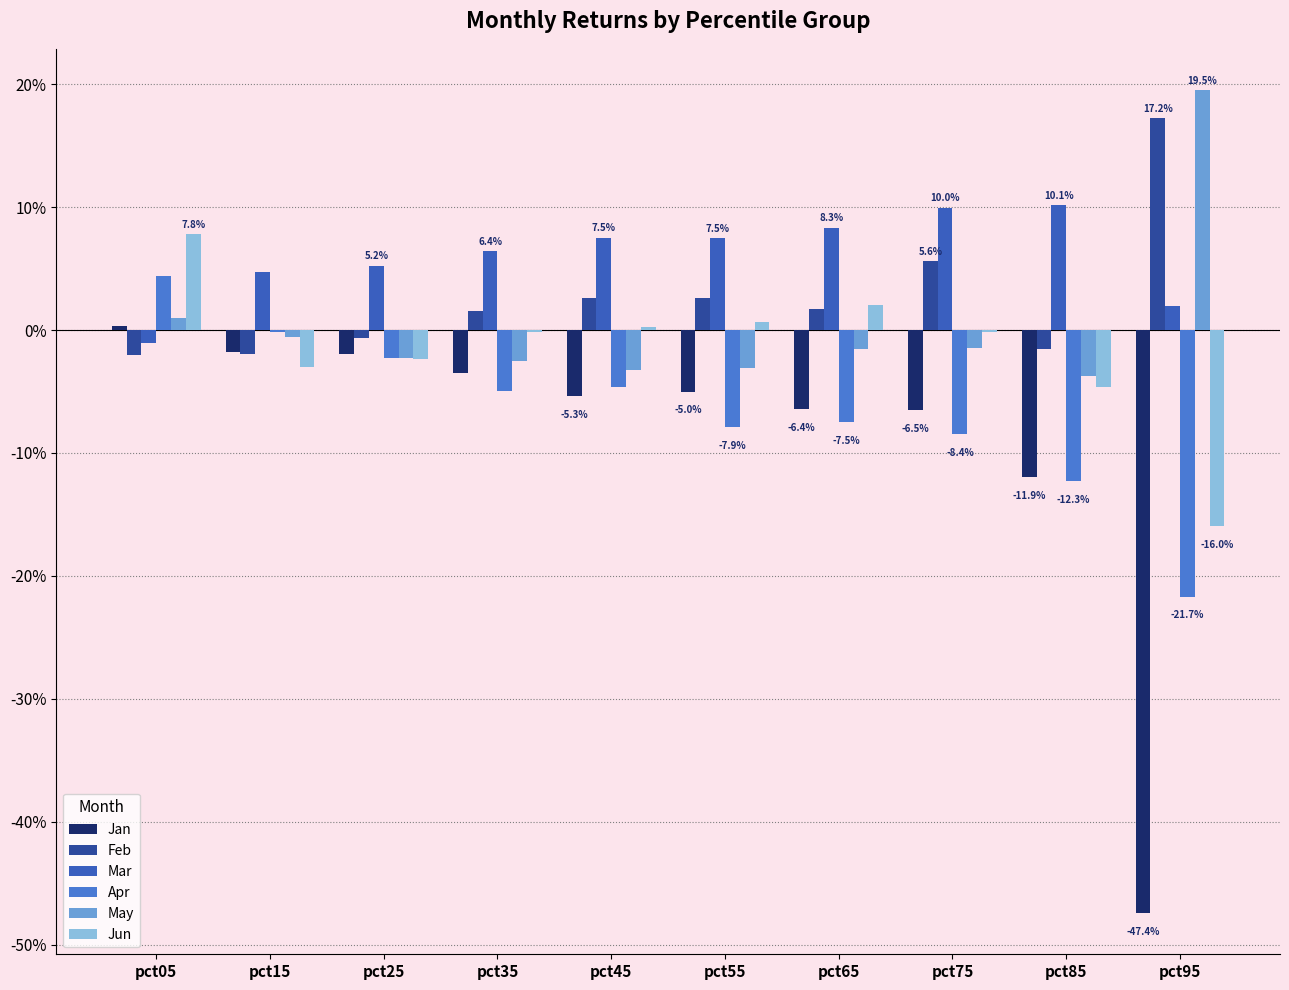

Does the chart contain stacked bars?

No